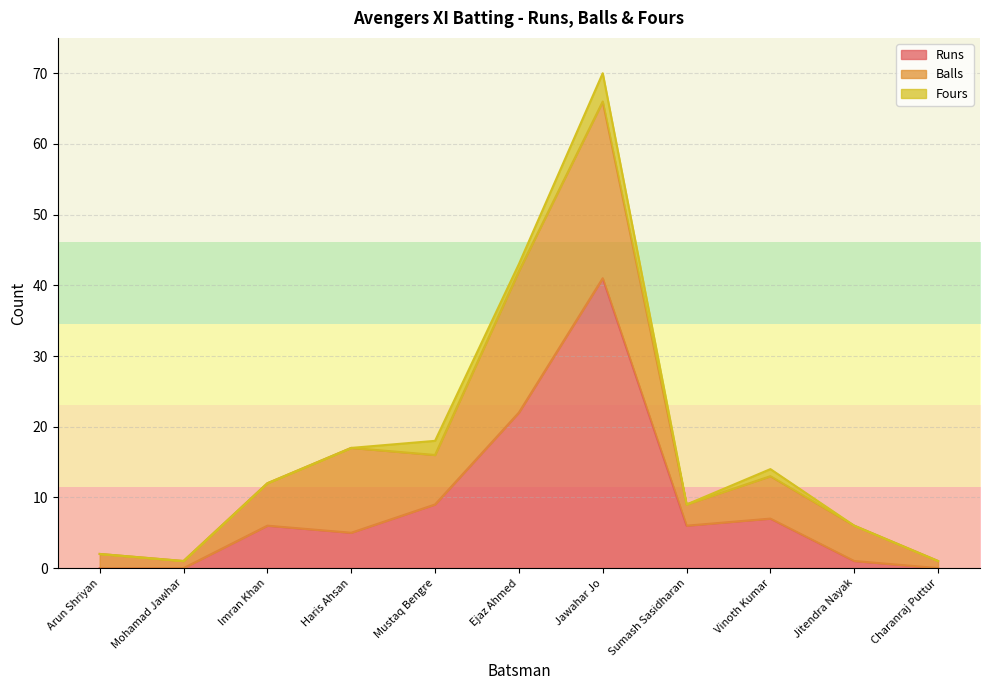

How many Fours values are between 0 and 1?

9